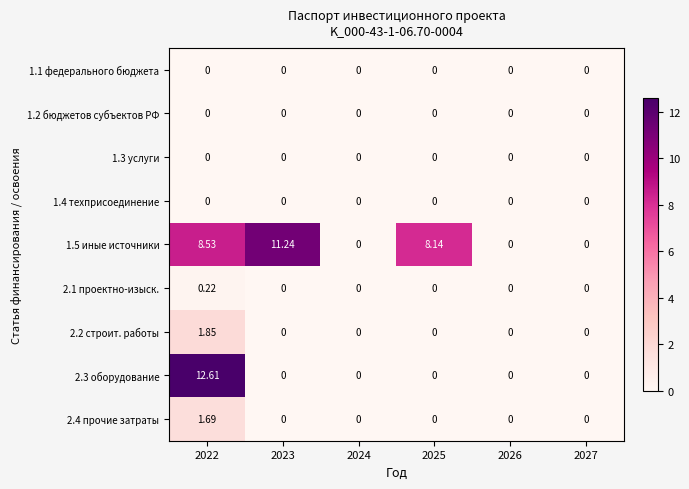

Reading right to left, list all the values displayed in this chart.

1.1 федерального бюджета: 2027=0.0	2026=0.0	2025=0.0	2024=0.0	2023=0.0	2022=0.0
1.2 бюджетов субъектов РФ: 2027=0.0	2026=0.0	2025=0.0	2024=0.0	2023=0.0	2022=0.0
1.3 услуги: 2027=0.0	2026=0.0	2025=0.0	2024=0.0	2023=0.0	2022=0.0
1.4 техприсоединение: 2027=0.0	2026=0.0	2025=0.0	2024=0.0	2023=0.0	2022=0.0
1.5 иные источники: 2027=0.0	2026=0.0	2025=8.1	2024=0.0	2023=11.2	2022=8.5
2.1 проектно-изыск.: 2027=0.0	2026=0.0	2025=0.0	2024=0.0	2023=0.0	2022=0.2
2.2 строит. работы: 2027=0.0	2026=0.0	2025=0.0	2024=0.0	2023=0.0	2022=1.9
2.3 оборудование: 2027=0.0	2026=0.0	2025=0.0	2024=0.0	2023=0.0	2022=12.6
2.4 прочие затраты: 2027=0.0	2026=0.0	2025=0.0	2024=0.0	2023=0.0	2022=1.7